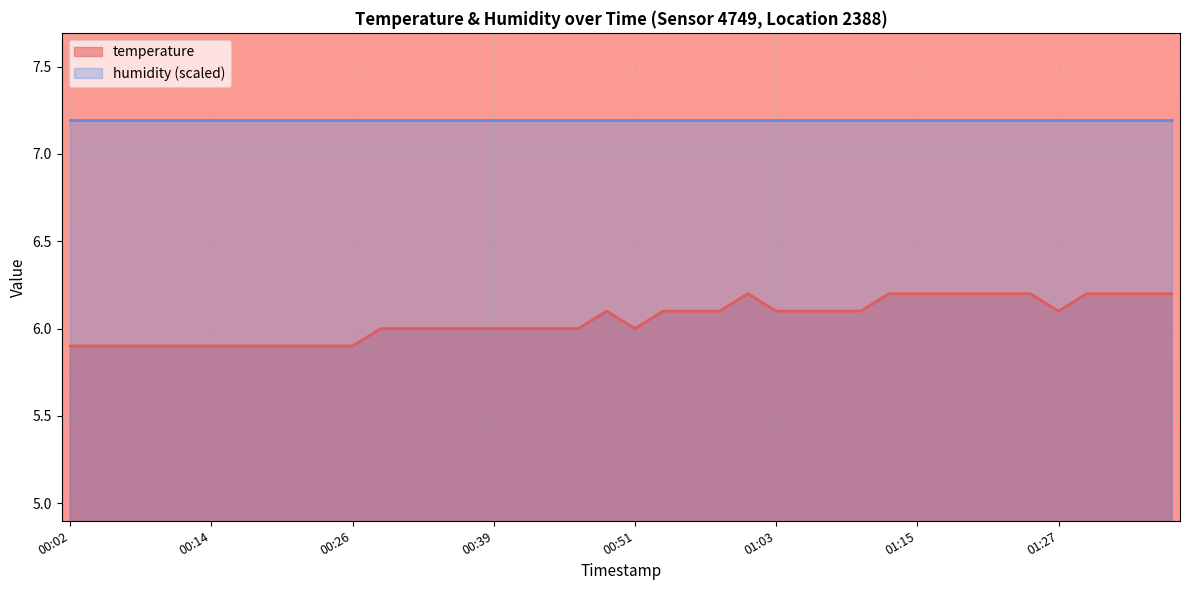

What is the maximum value shown in the chart?

7.2